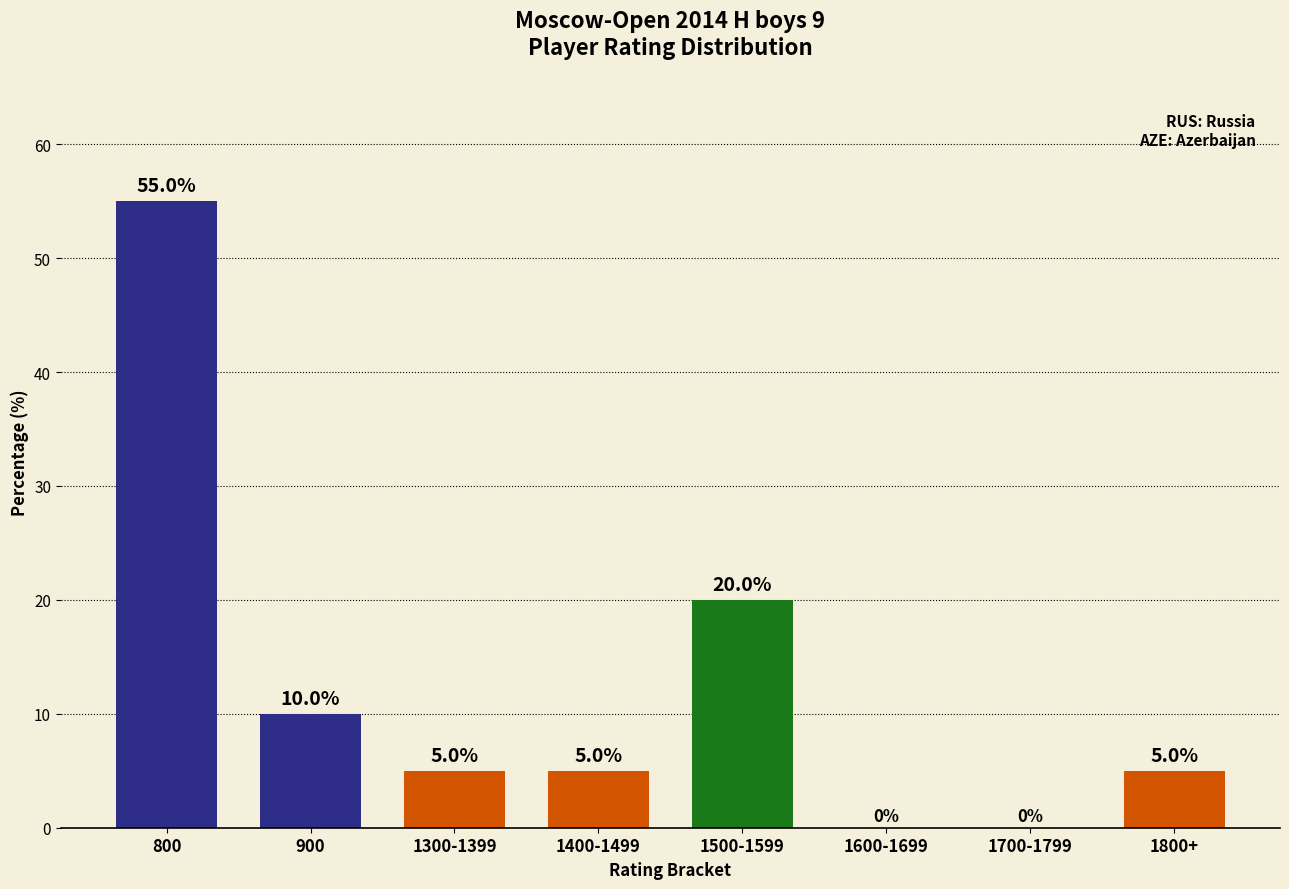

Where is the data nearest to the value 27?

1500-1599